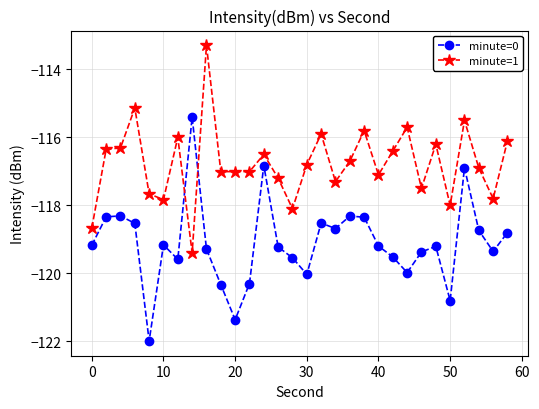

After their last crossing, which series has the higher values: minute=0 or minute=1?

minute=1